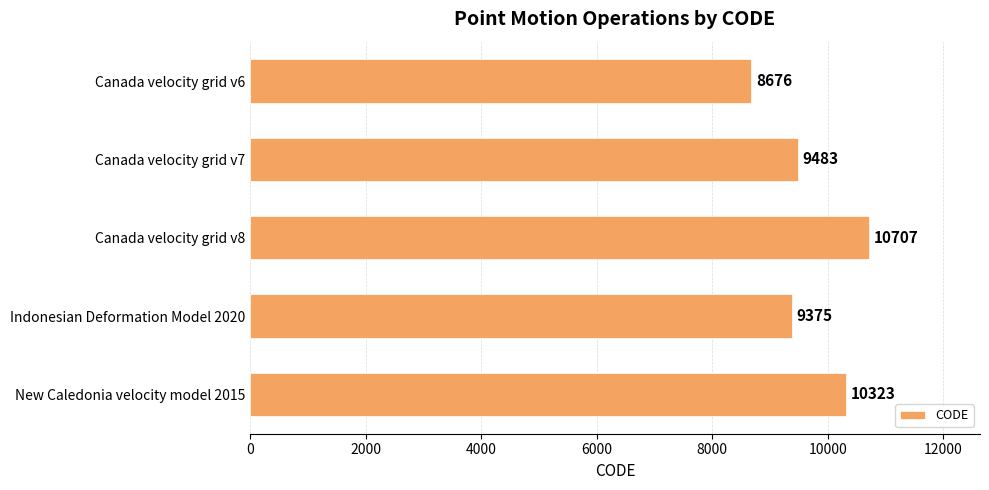

Count the number of categories in the chart.

5